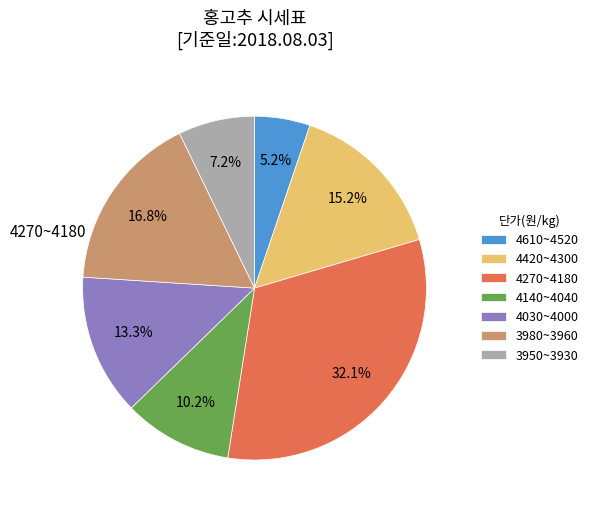

How many segments does this pie chart have?

7